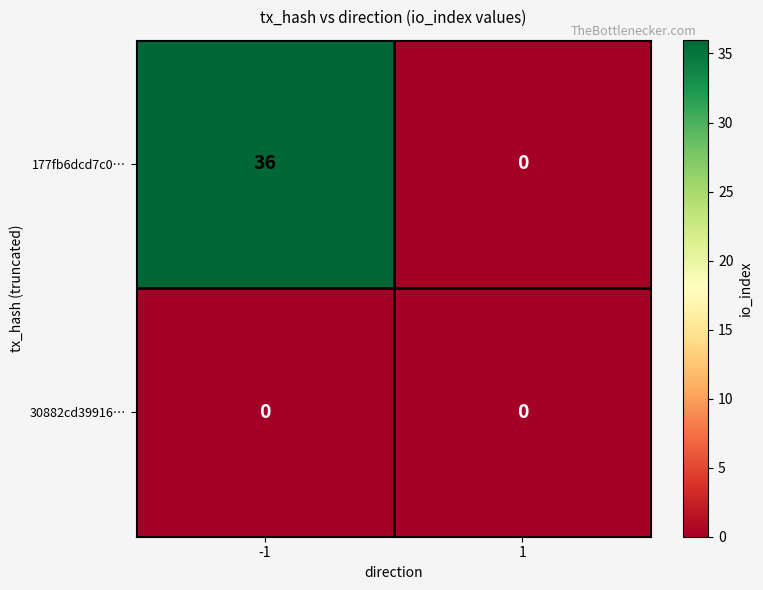

List the series in order of their overall mean, highest first.

177fb6dcd7c0…, 30882cd39916…